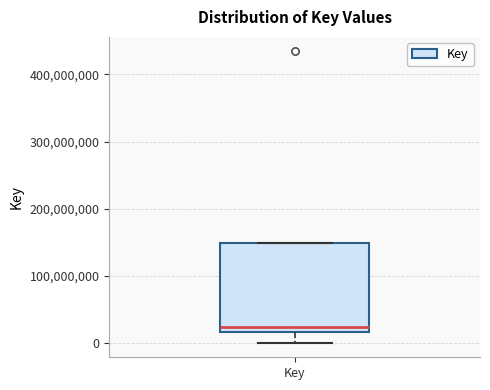

Read this box plot against the y-axis: the position of the median line, the range covered by the box, and the ends of both whiskers. The values are not printed on the chart, so give them approximately, as read against the axis.

median 20000000 (just above the box's lower edge), box 20000000 to 150000000, whiskers 0 to 150000000